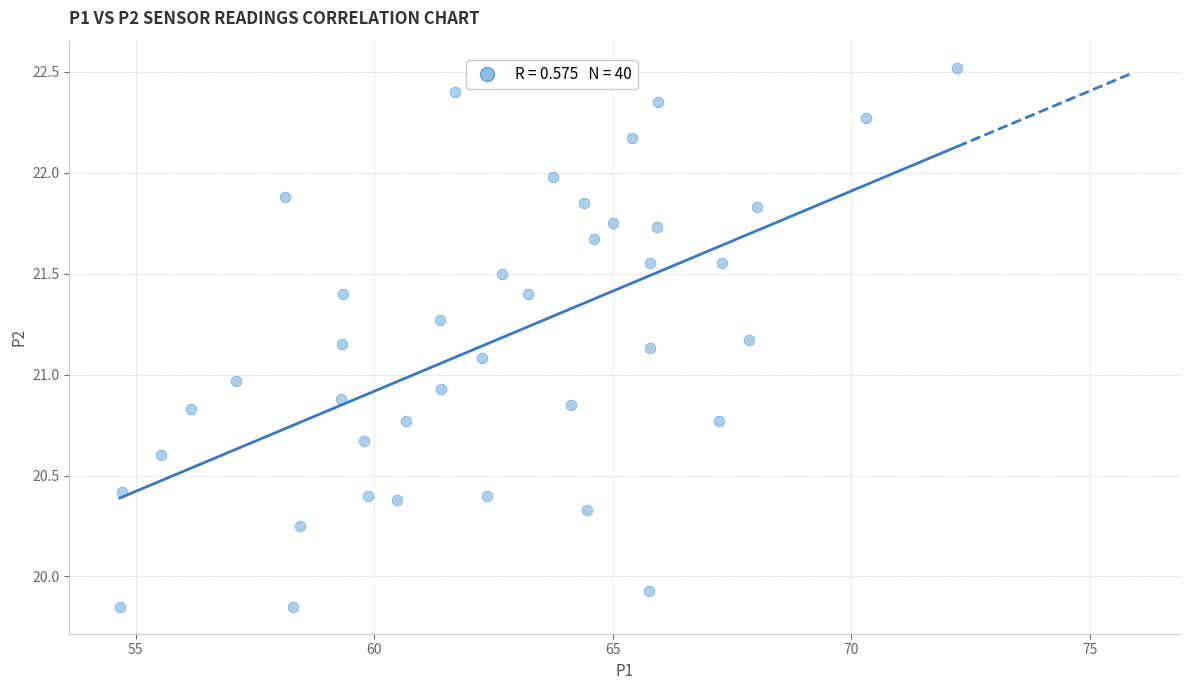

What is the range of X values (max minus min)?

17.5